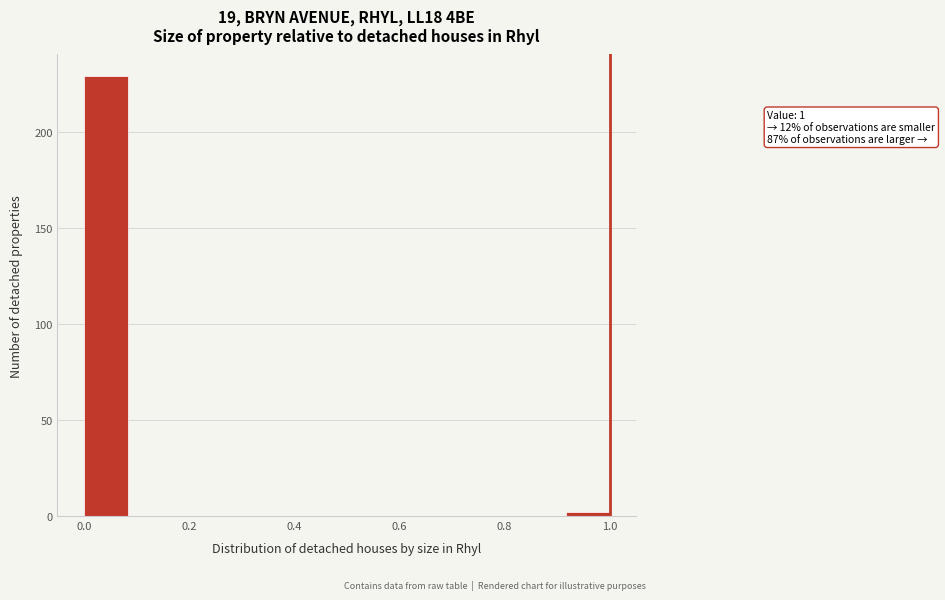

Over which range of the x-axis is the bar tallest?

0.00 to 0.08